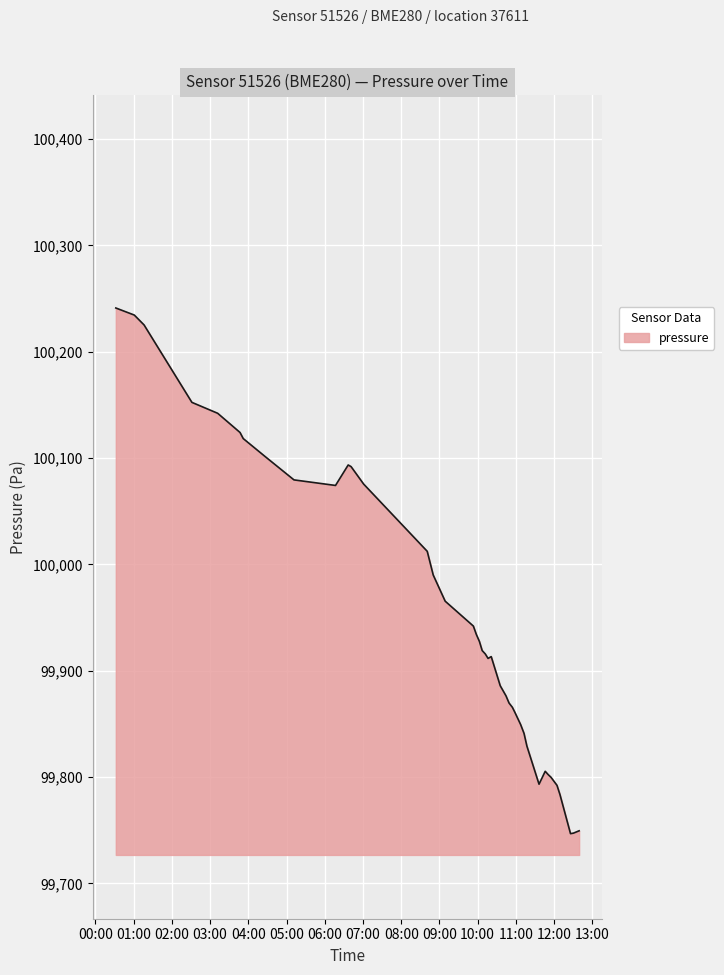

How many distinct data groups are displayed?

1